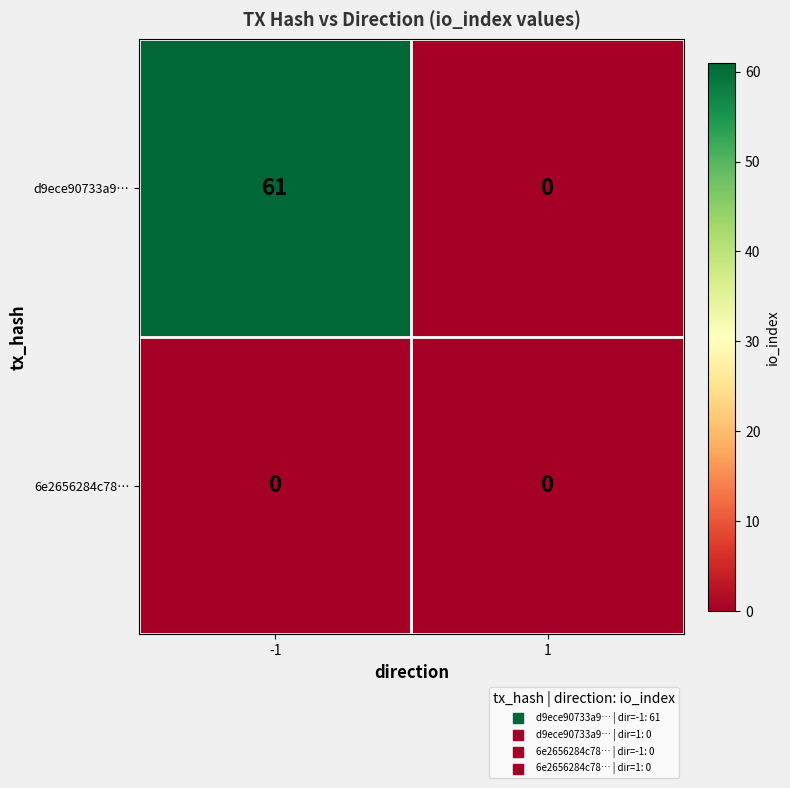

Which series has the largest total across all categories?

d9ece90733a9…